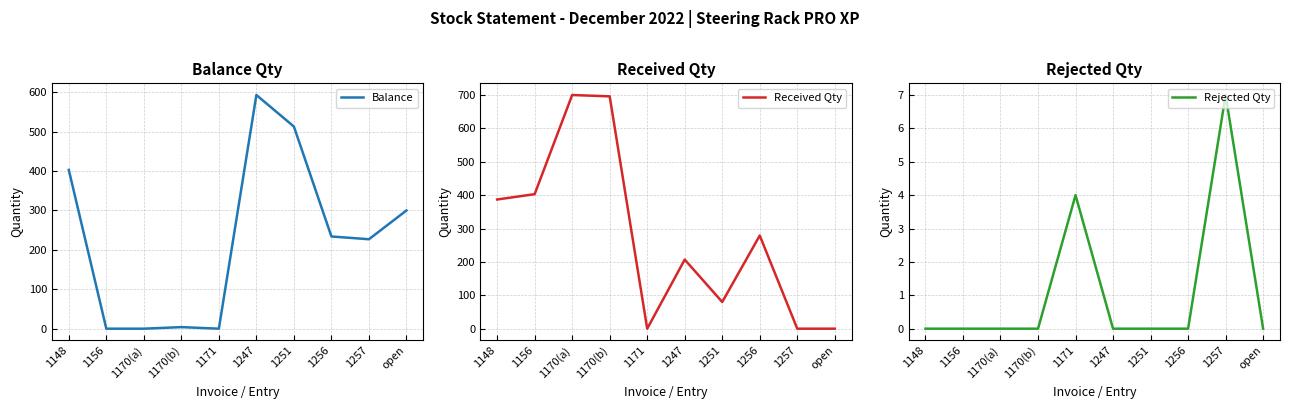

Reading left to right, list all the values displayed in this chart.

Balance: 403	0	0	4	0	593	513	234	227	300
Received Qty: 387	403	700	696	0	207	80	279	0	0
Rejected Qty: 0	0	0	0	4	0	0	0	7	0